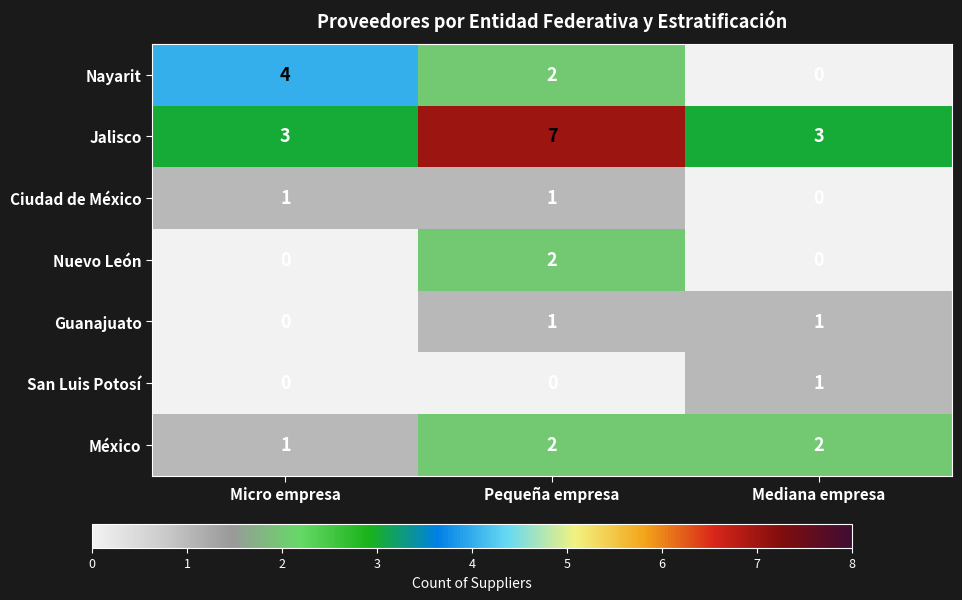

What is the sum of the Nayarit values at Micro empresa and Mediana empresa?

4